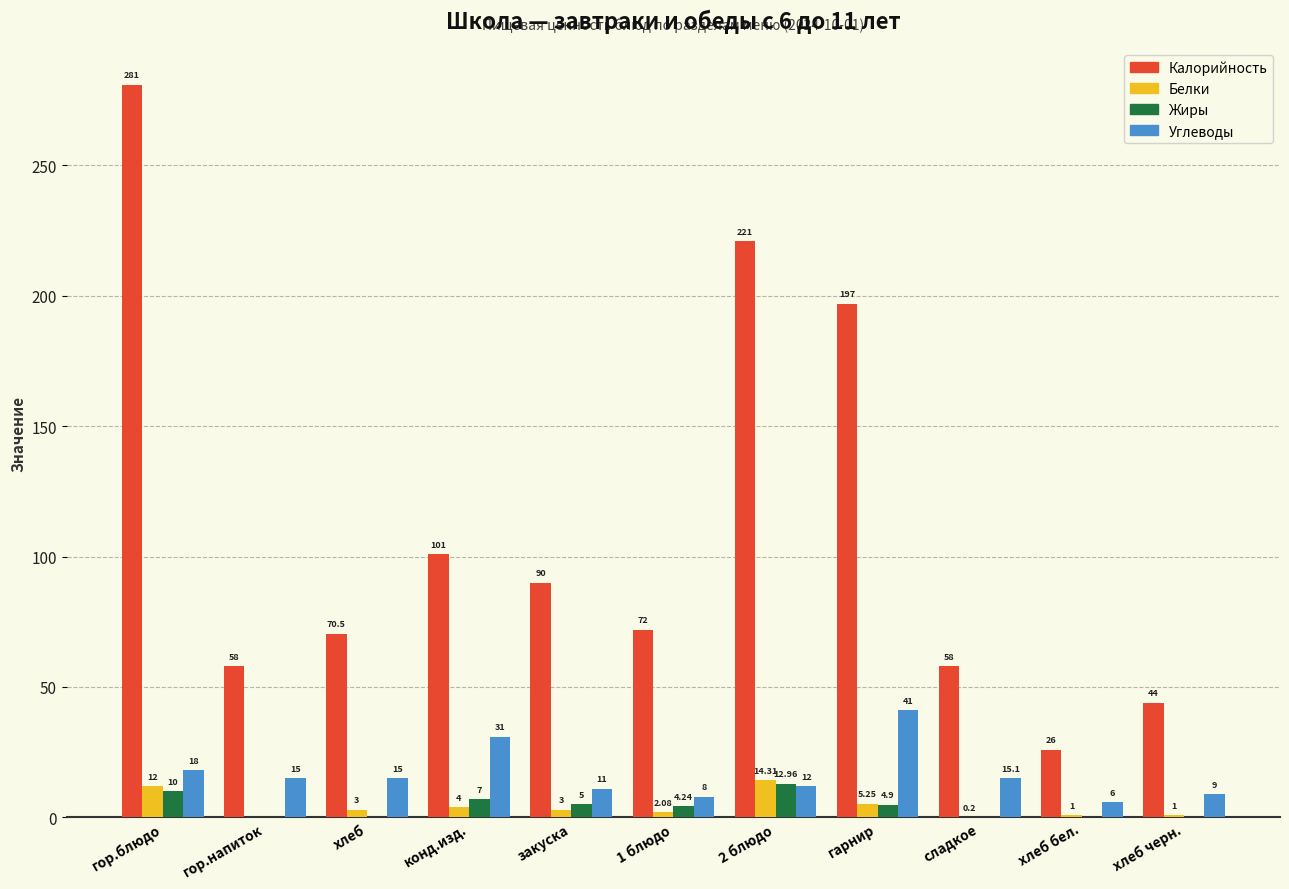

Where does the Жиры series first go above 4?

гор.блюдо